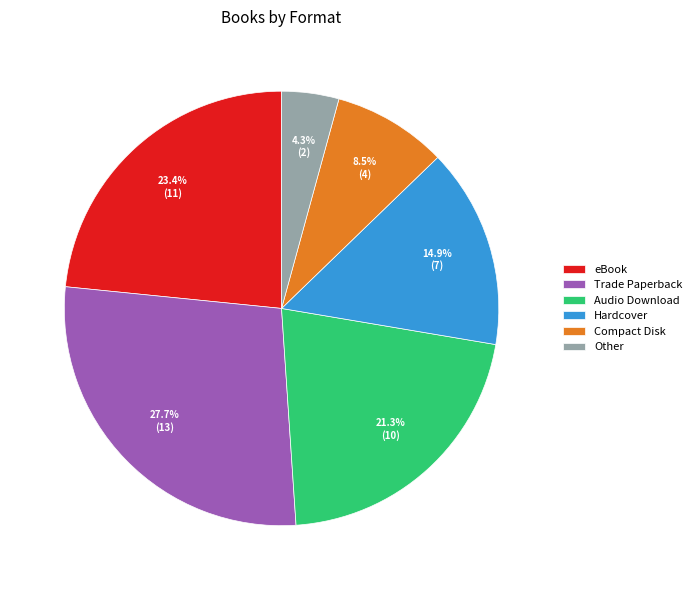

What portion of the pie excludes Audio Download?

78.7%